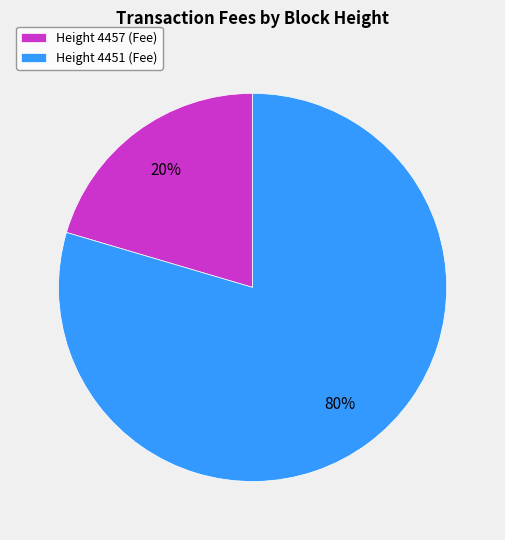

To the nearest percent, what is the average slice percentage?

50%